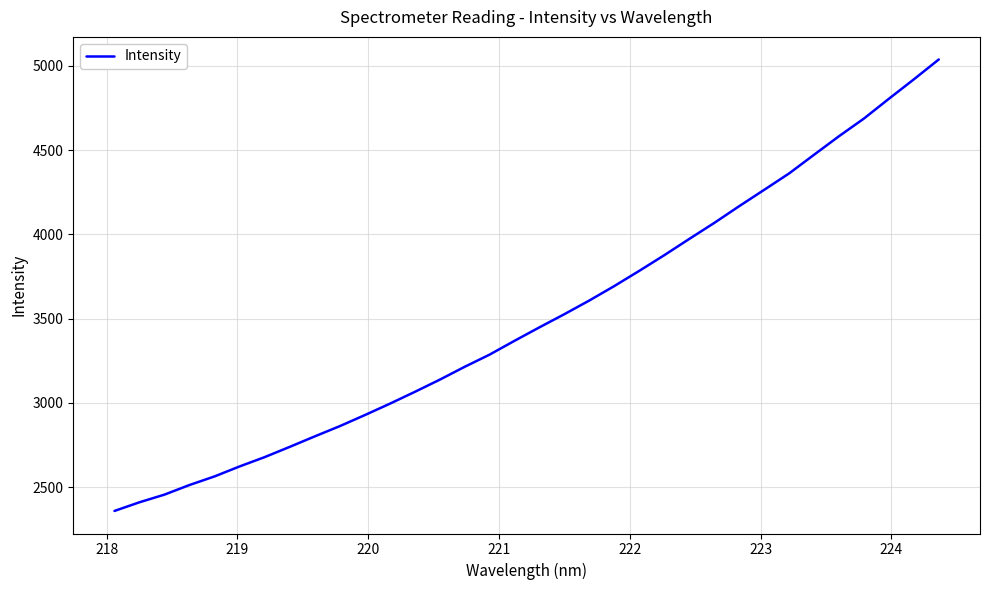

What is the maximum value shown in the chart?

5038.6